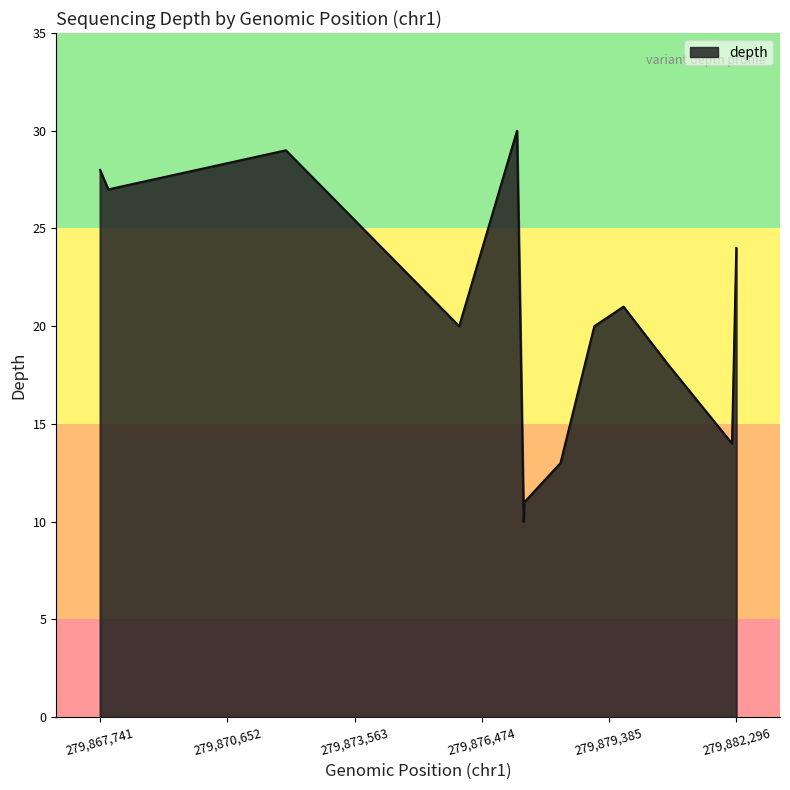

What is the difference between the maximum and second lowest values?

19